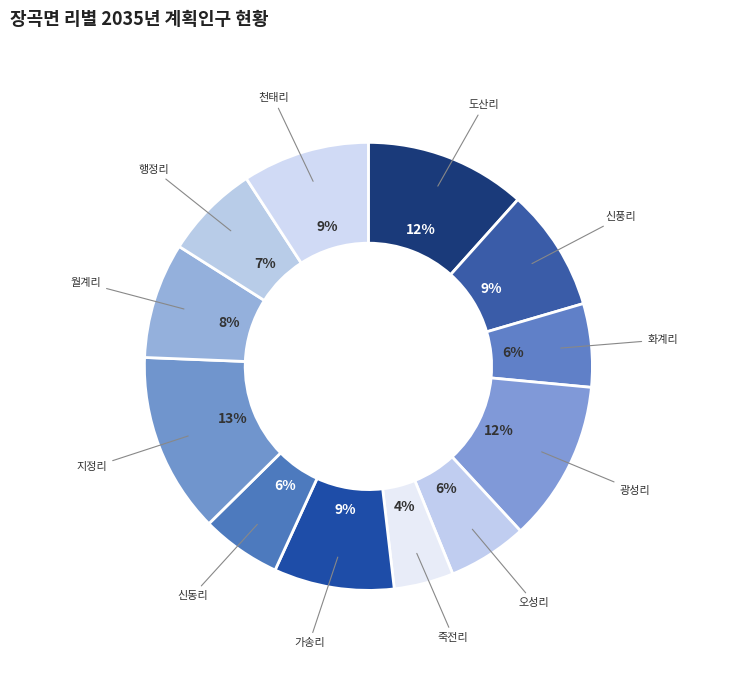

How many slices are in this pie chart?

12